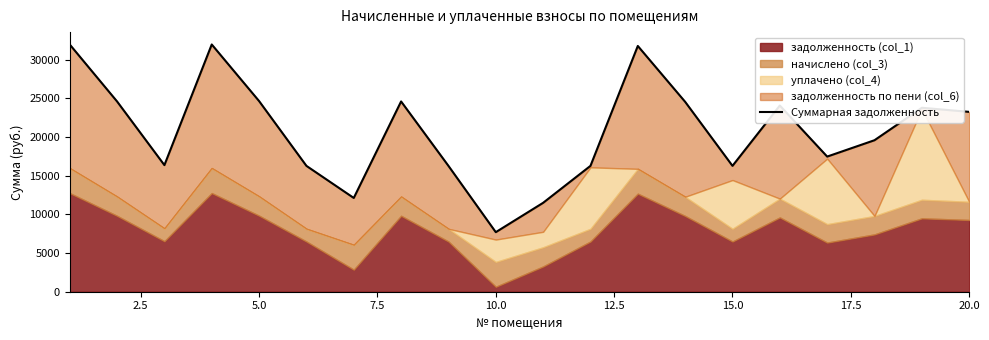

What is the difference between the second highest and minimum values?

24254.6